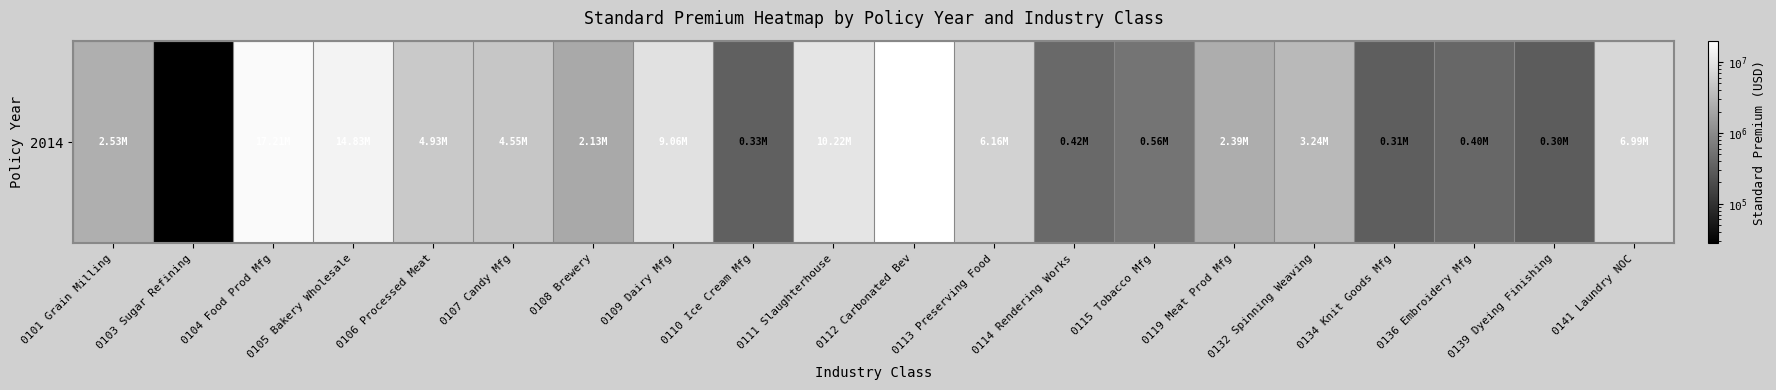

Which has a higher value, 0110 Ice Cream Mfg or 0111 Slaughterhouse?

0111 Slaughterhouse